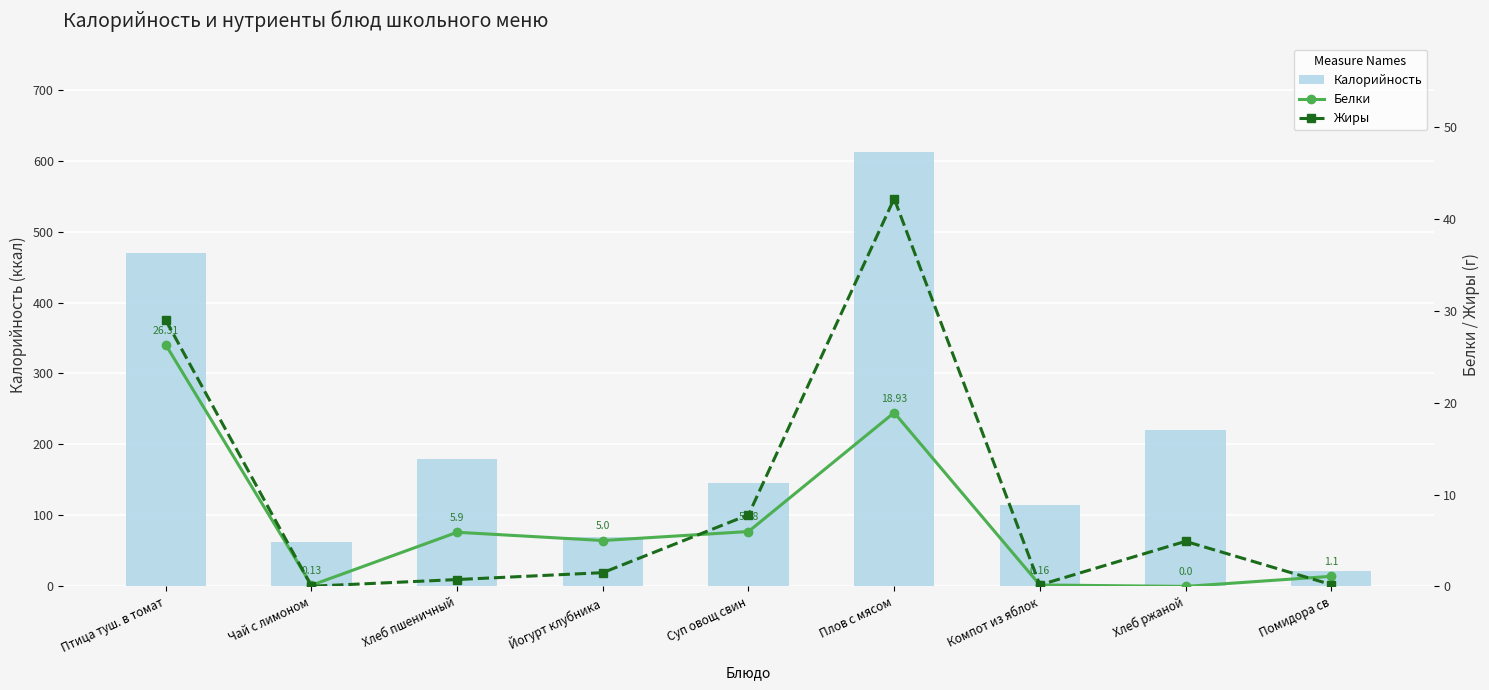

What is the greatest value displayed?

612.0